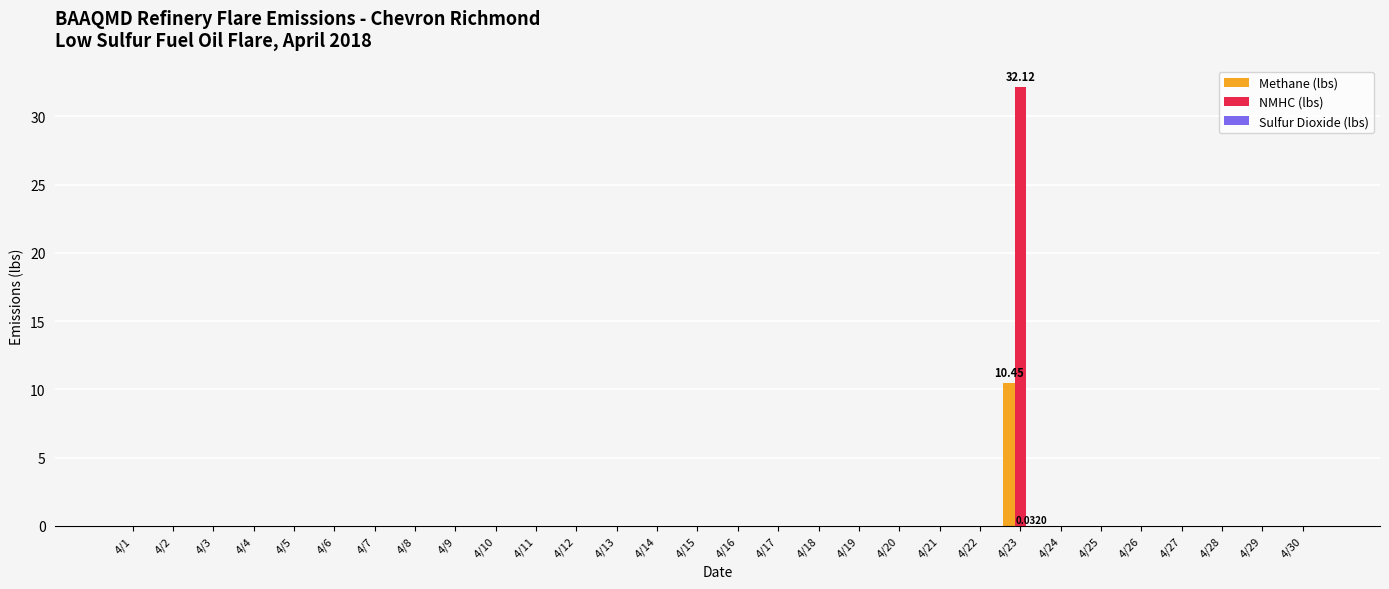

How many series are shown in this chart?

3